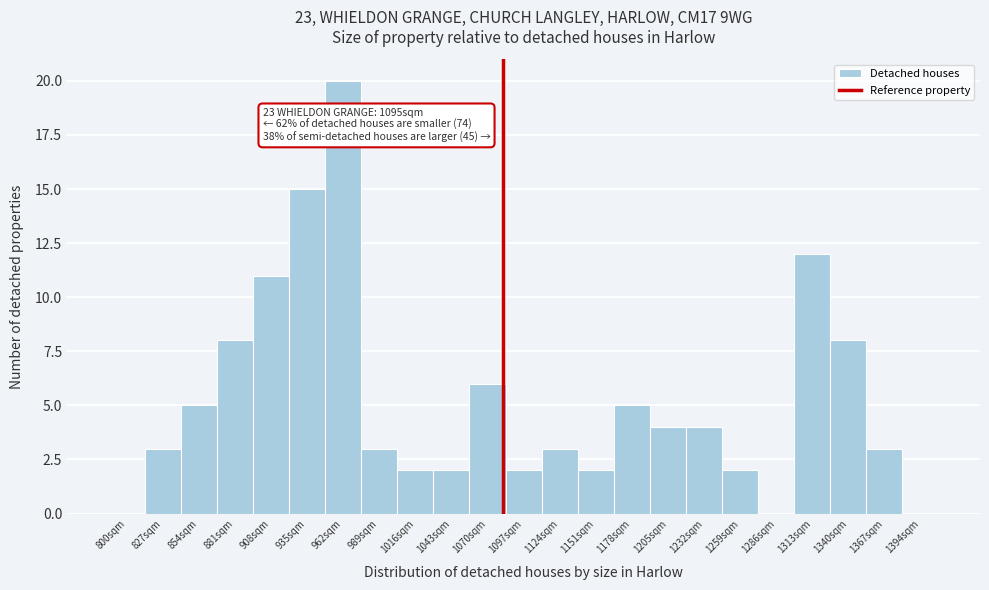

Reading left to right, extract all data points from this chart.

800sqm=0	827sqm=3	854sqm=5	881sqm=8	908sqm=11	935sqm=15	962sqm=20	989sqm=3	1016sqm=2	1043sqm=2	1070sqm=6	1097sqm=2	1124sqm=3	1151sqm=2	1178sqm=5	1205sqm=4	1232sqm=4	1259sqm=2	1286sqm=0	1313sqm=12	1340sqm=8	1367sqm=3	1394sqm=0